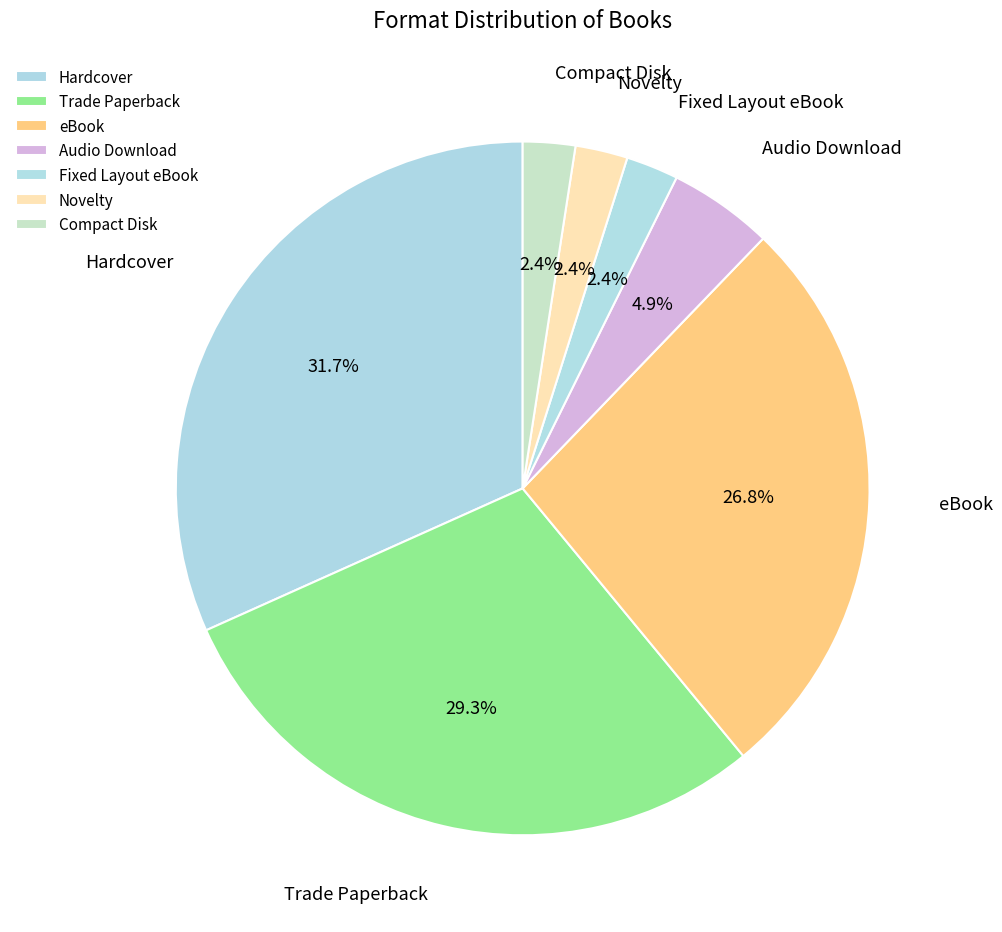

Count the number of slices in the pie.

7